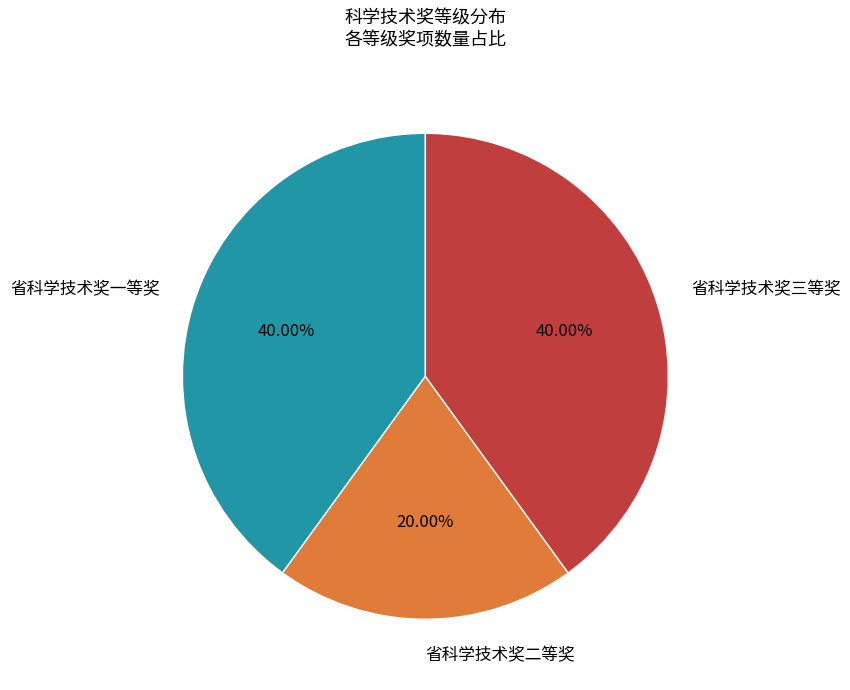

To the nearest percent, what is the difference between the largest and smallest slice percentages?

20%